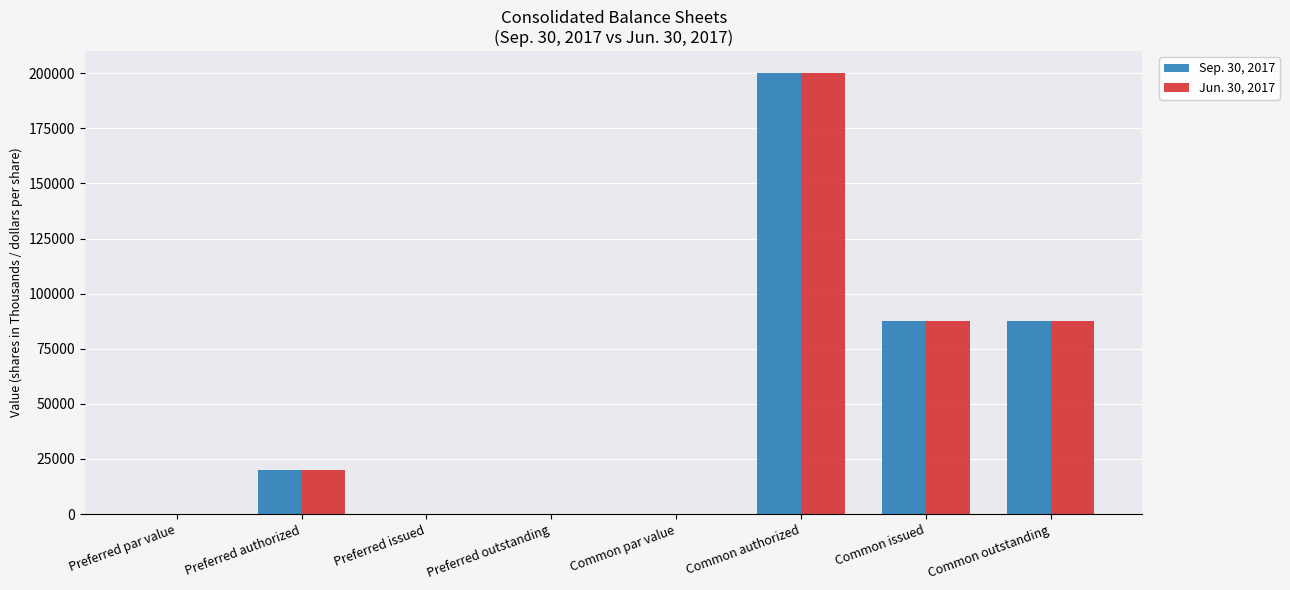

How many categories are shown in the chart?

8